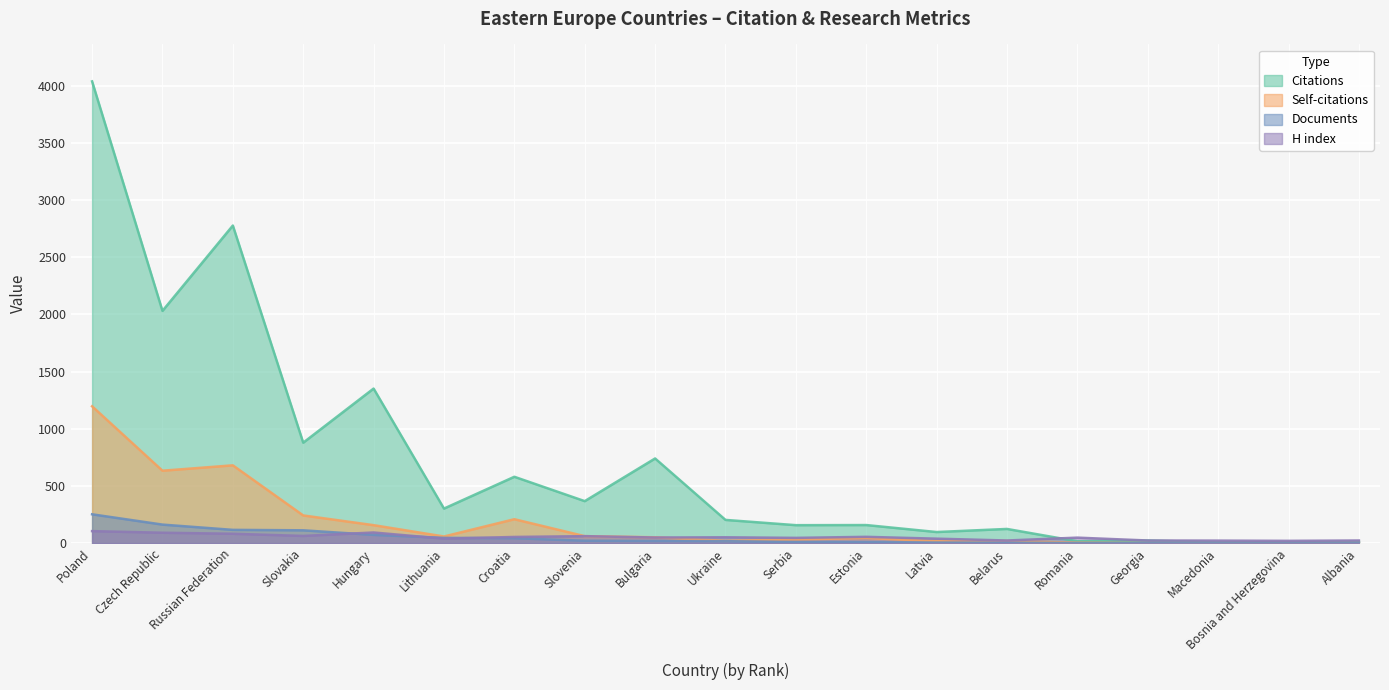

The value of Self-citations at Bosnia and Herzegovina is 1. True or false?

False